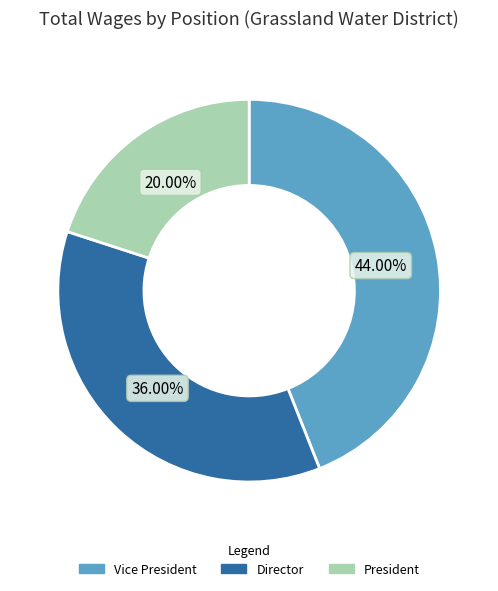

What is the ratio of the value at Vice President to the value at Director?

1.2